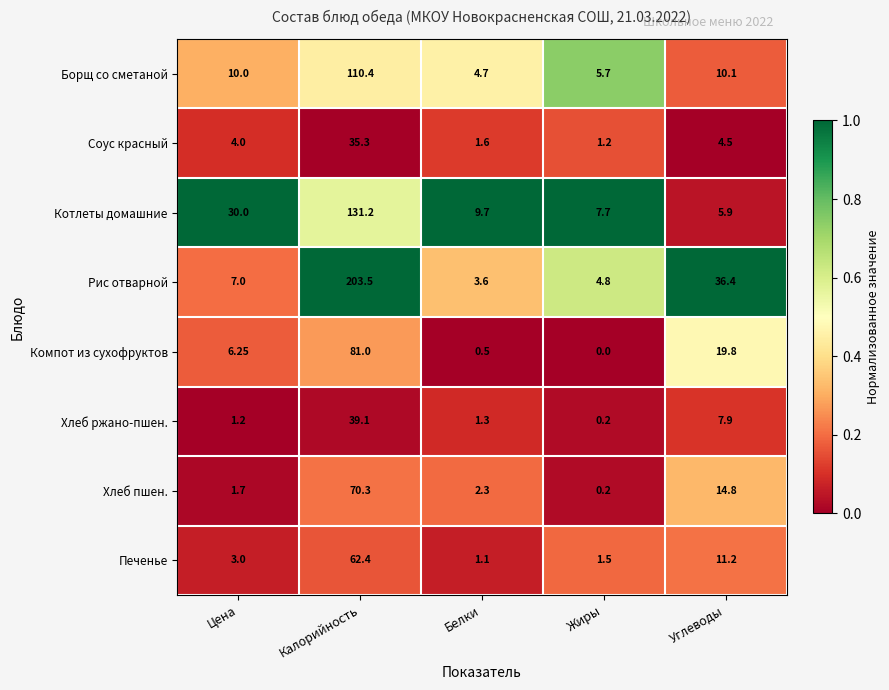

Is the value of Борщ со сметаной at Жиры greater than the value of Рис отварной at Белки?

Yes